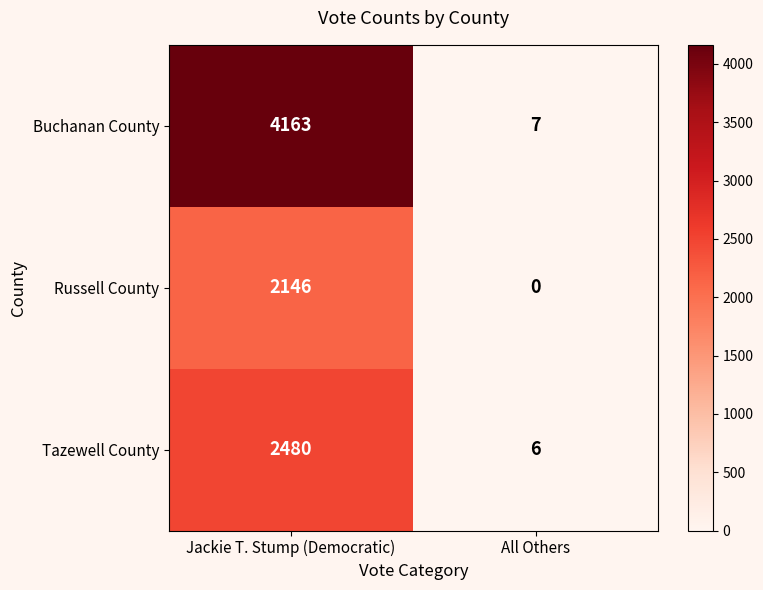

What is the difference between the highest and lowest values at Jackie T. Stump (Democratic)?

2017